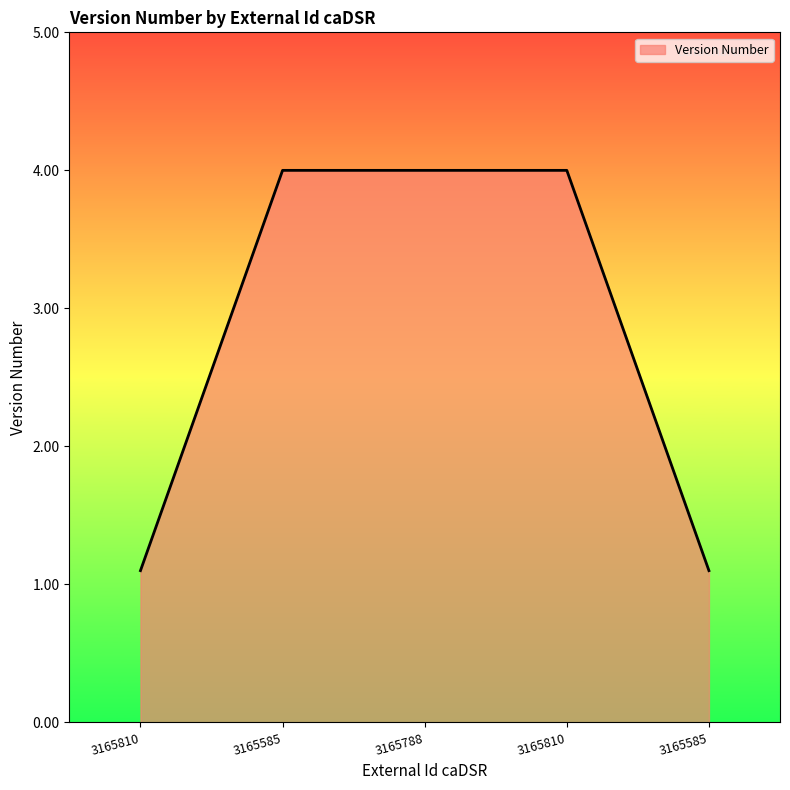

What is the label of the 3rd point from the right?

3165788